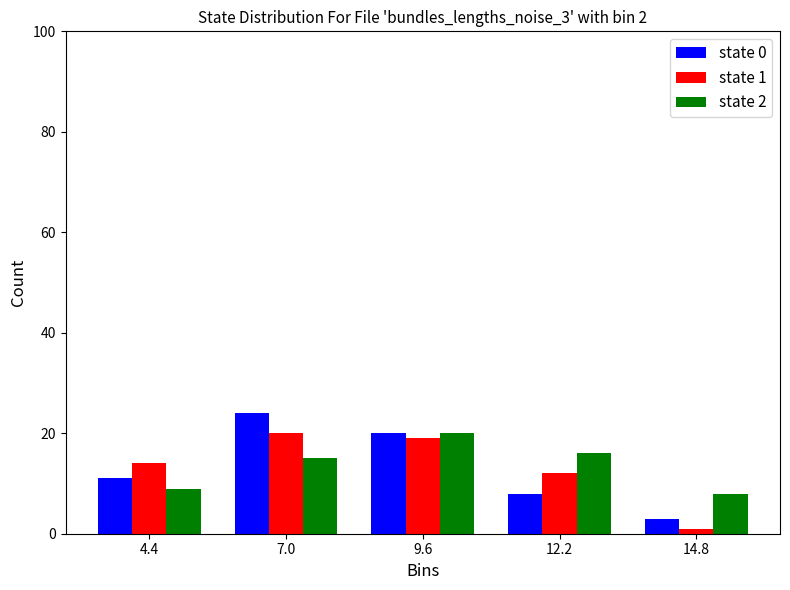

In the state 2 series, which range on the x-axis has the tallest bar?

8.3 to 10.9